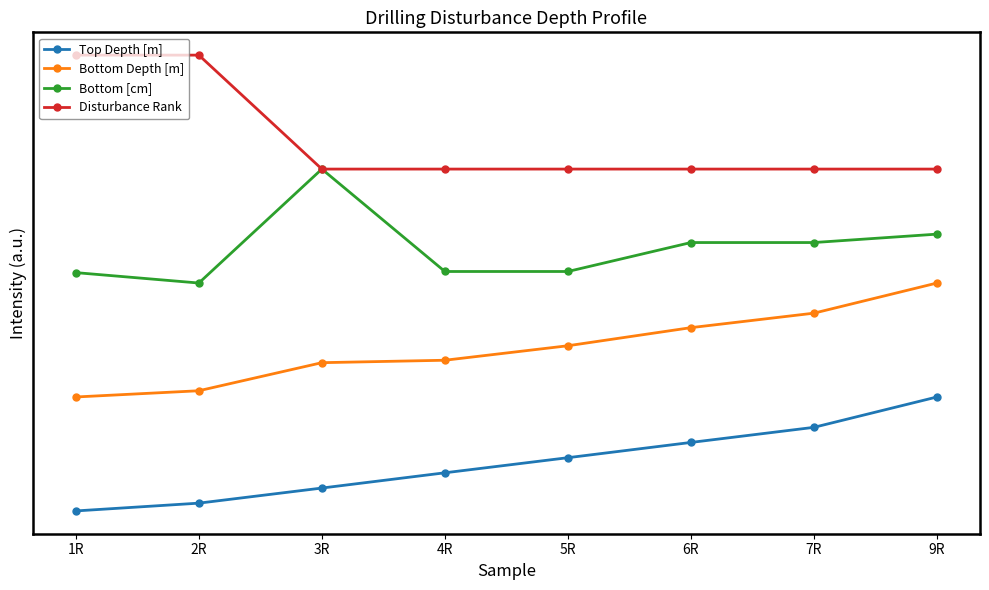

What are all the series names shown in the legend?

Top Depth [m], Bottom Depth [m], Bottom [cm], Disturbance Rank